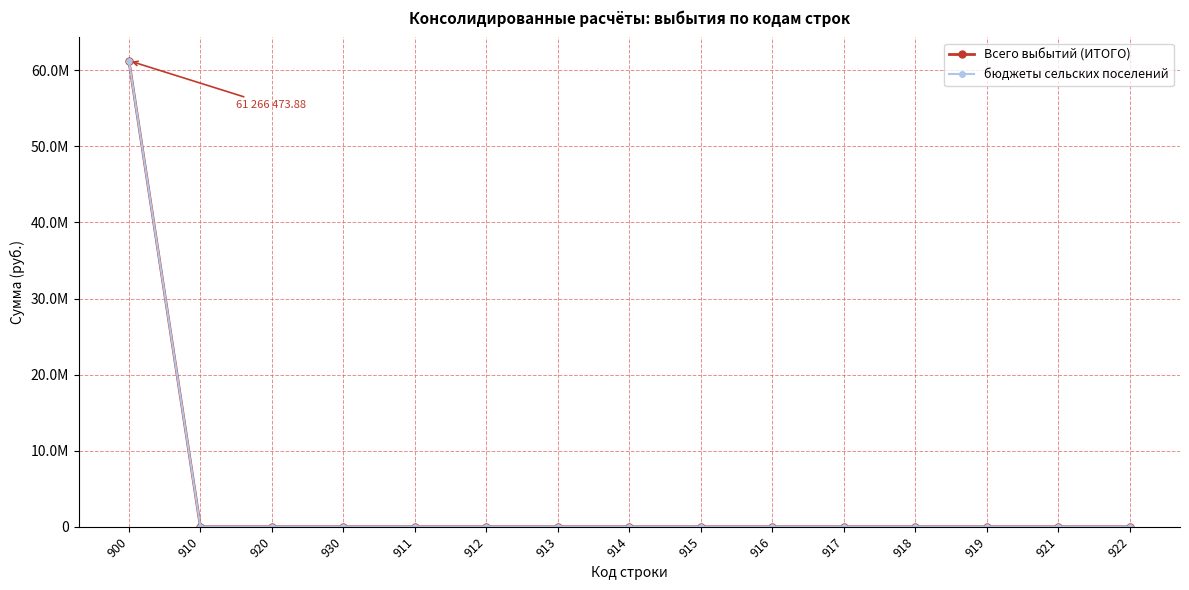

Is this an area chart (filled region under the line)?

No